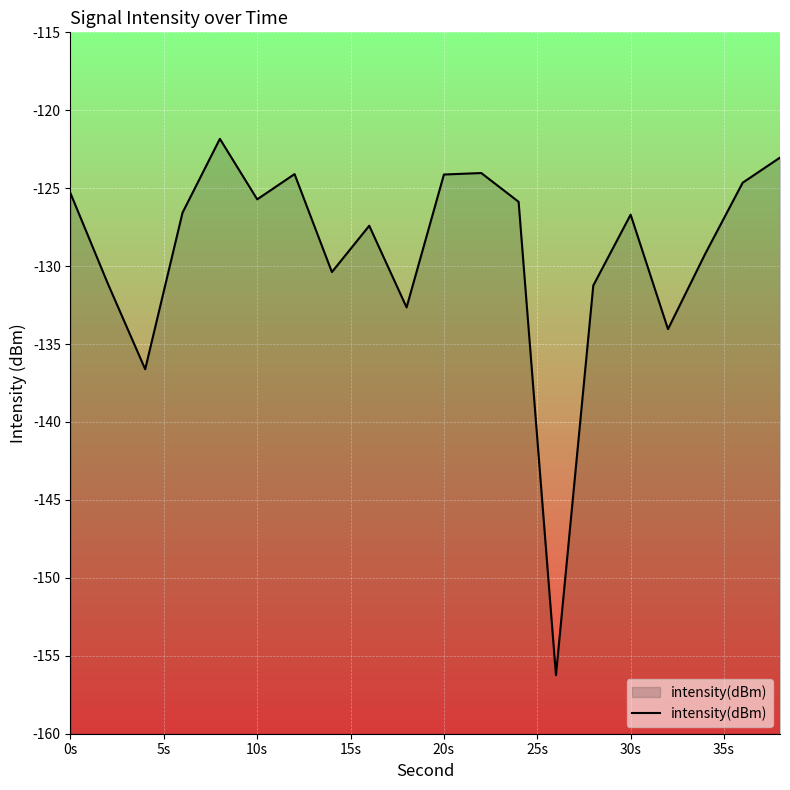

How many data points are less than -126?

11